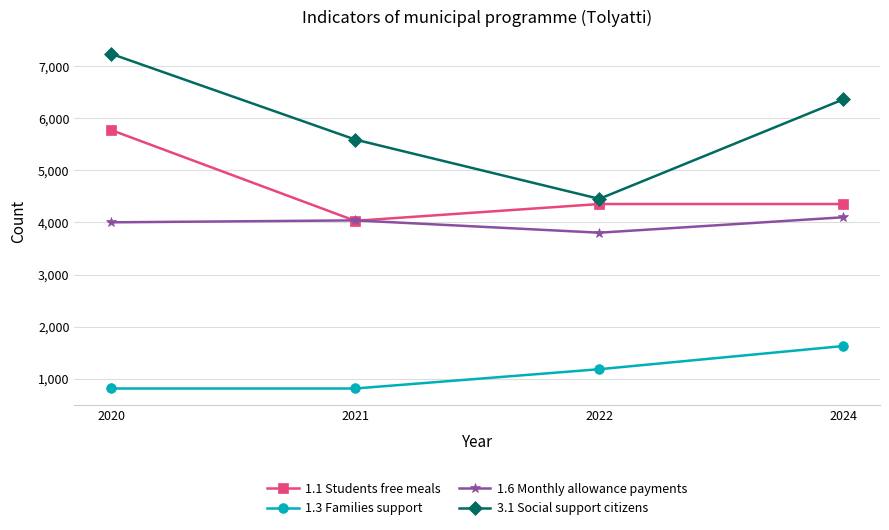

List the labels in order of 3.1 Social support citizens value, smallest first.

2022, 2021, 2024, 2020